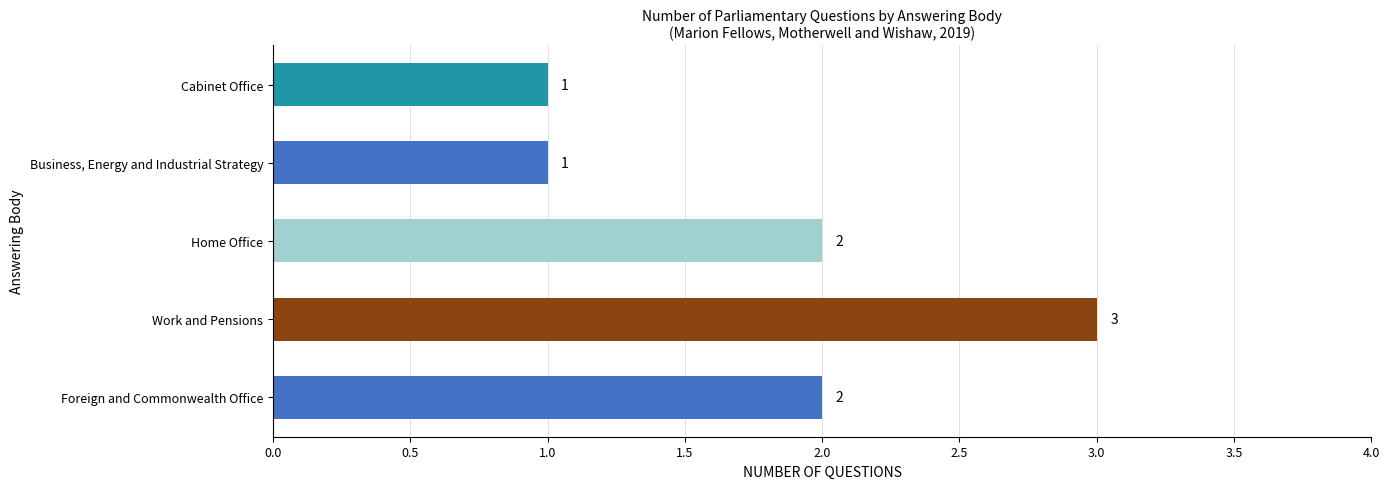

How many distinct data groups are displayed?

1